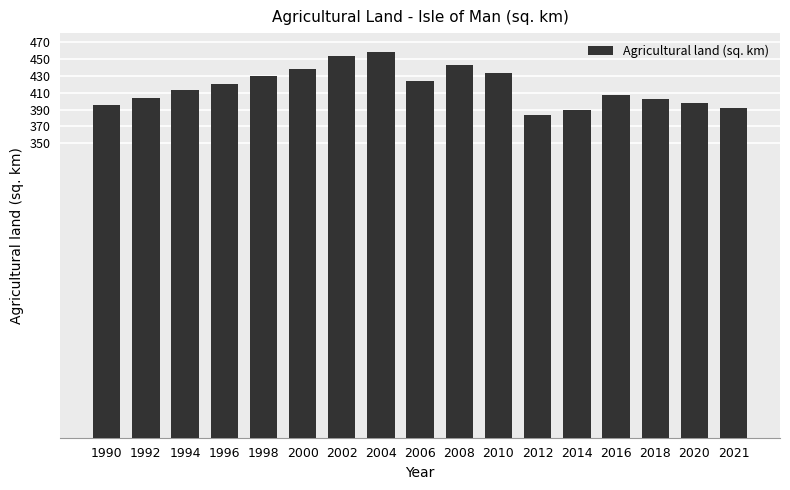

What is the sum of all values?

7087.2